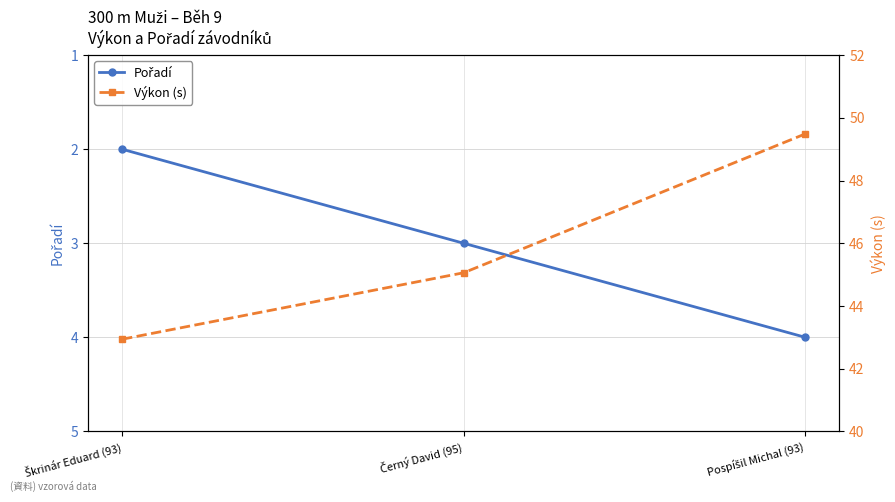

Which series has the largest total across all categories?

Výkon (s)